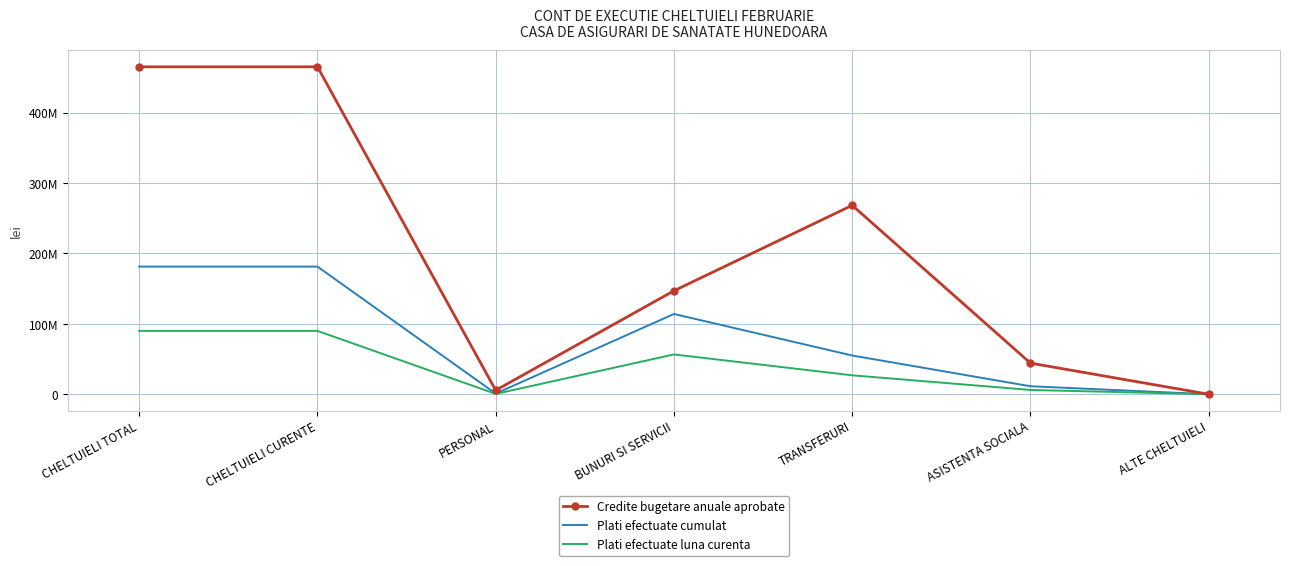

What is the label of the 5th point from the left?

TRANSFERURI